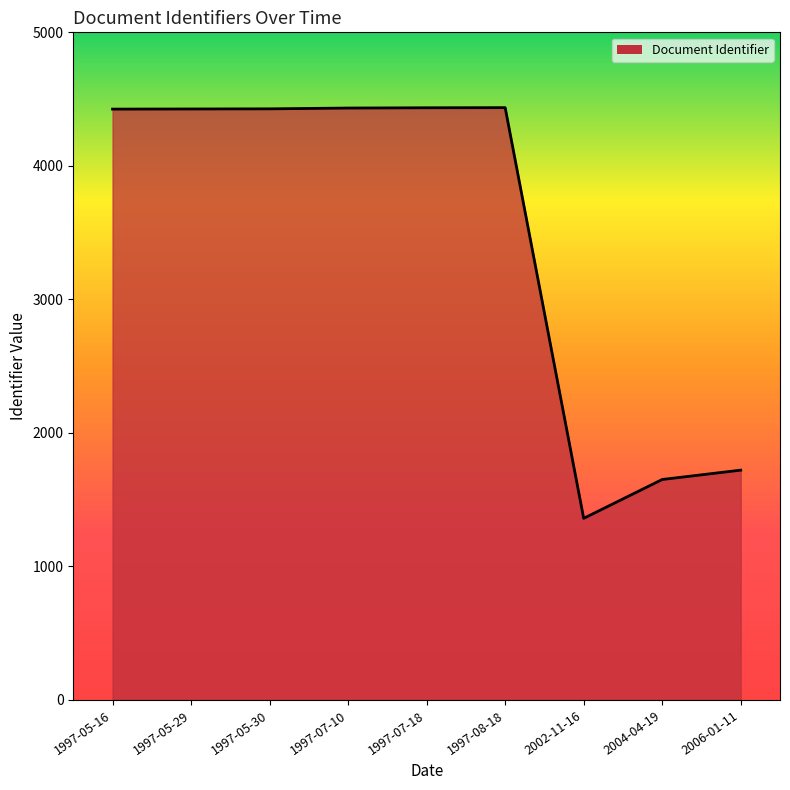

What is the label of the 1st point from the right?

2006-01-11